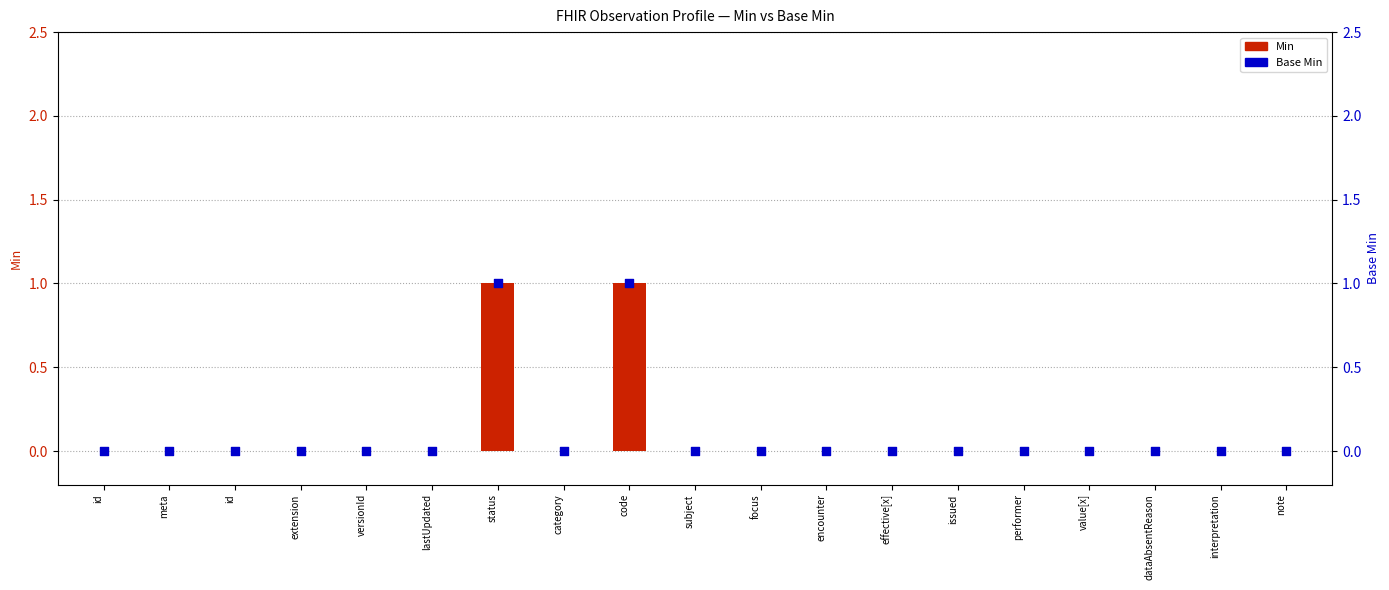

Which series contains the highest Y value?

Min